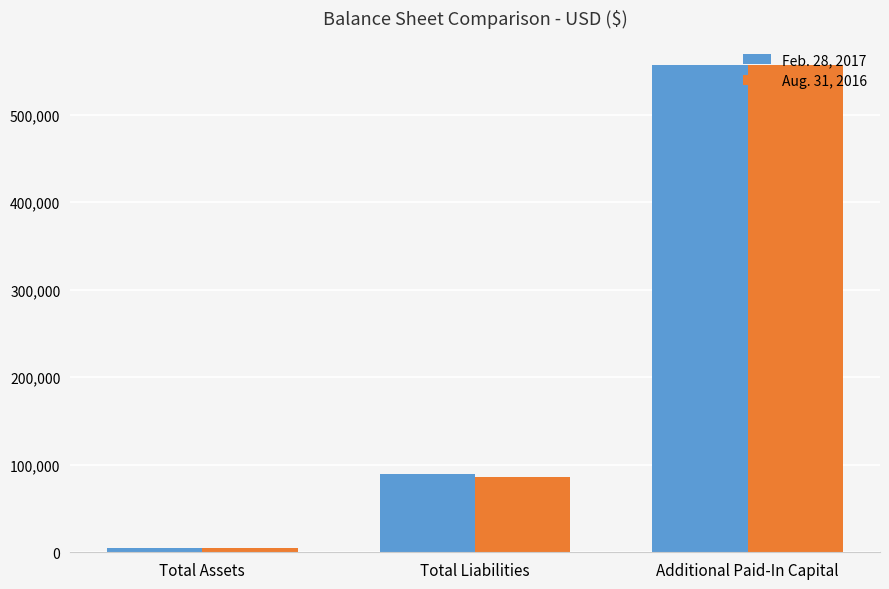

The Aug. 31, 2016 series shows 27611 at Total Liabilities. True or false?

False